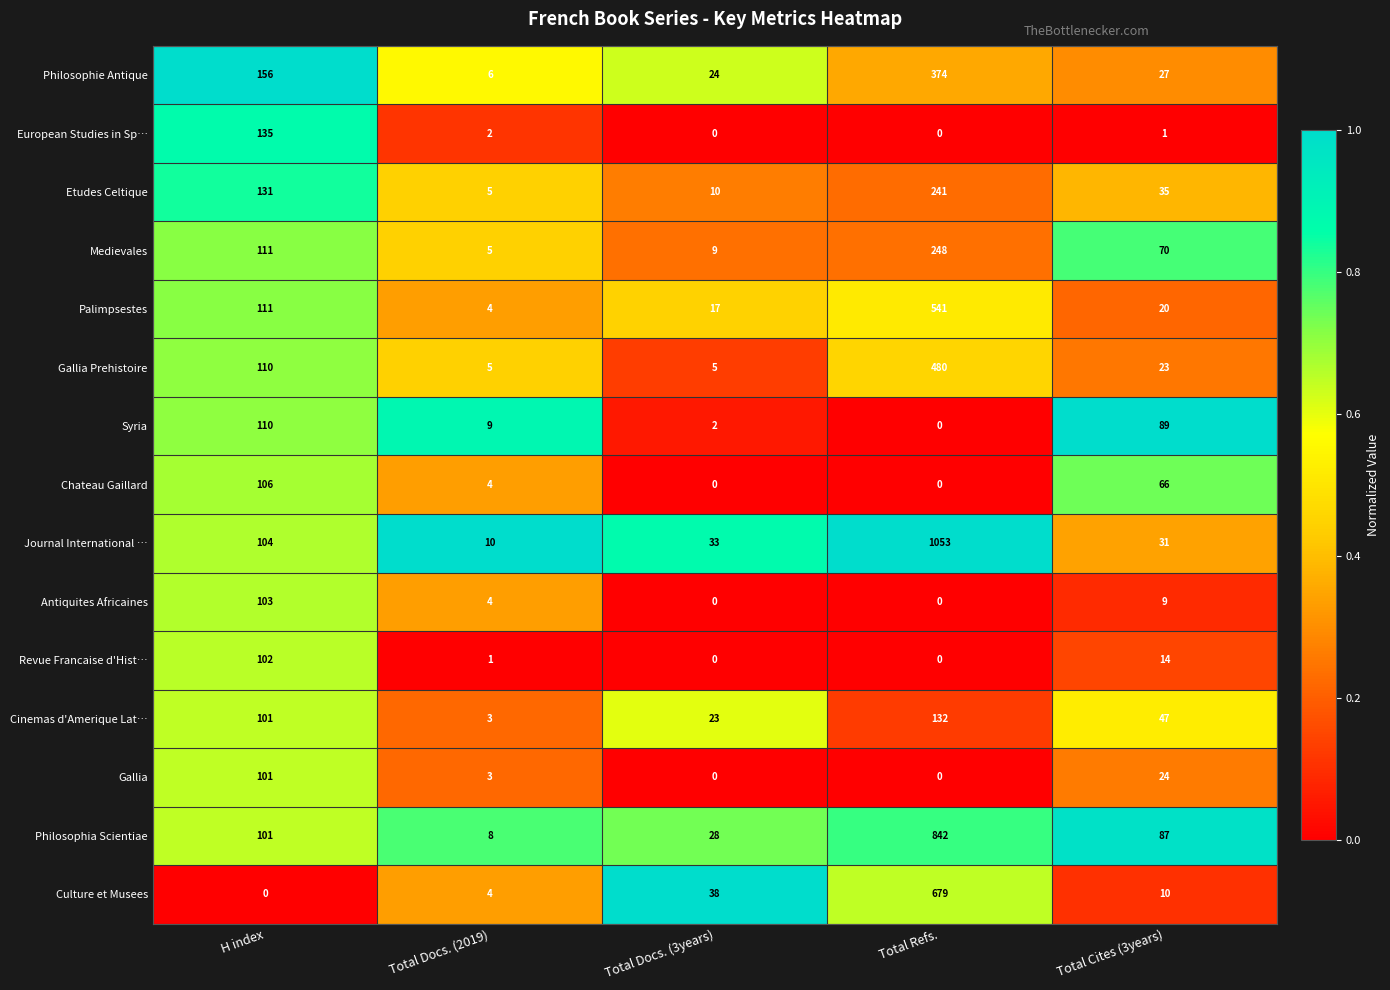

What is the sum of the Gallia Prehistoire values at Total Docs. (2019) and H index?

115